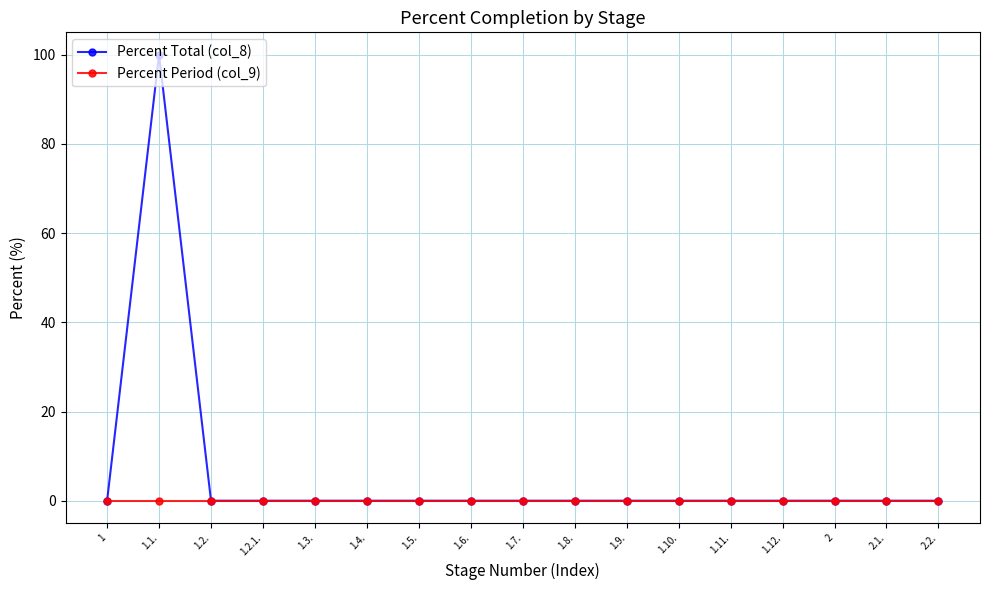

What is the greatest value displayed?

100